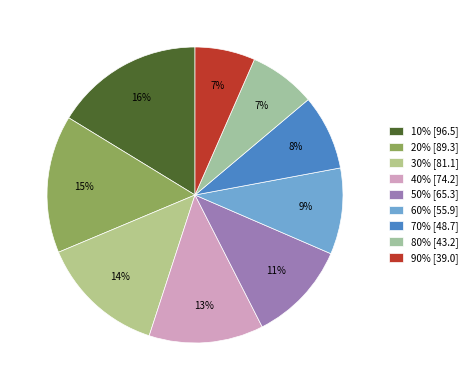

True or false: 60% accounts for 18% of the total.

False